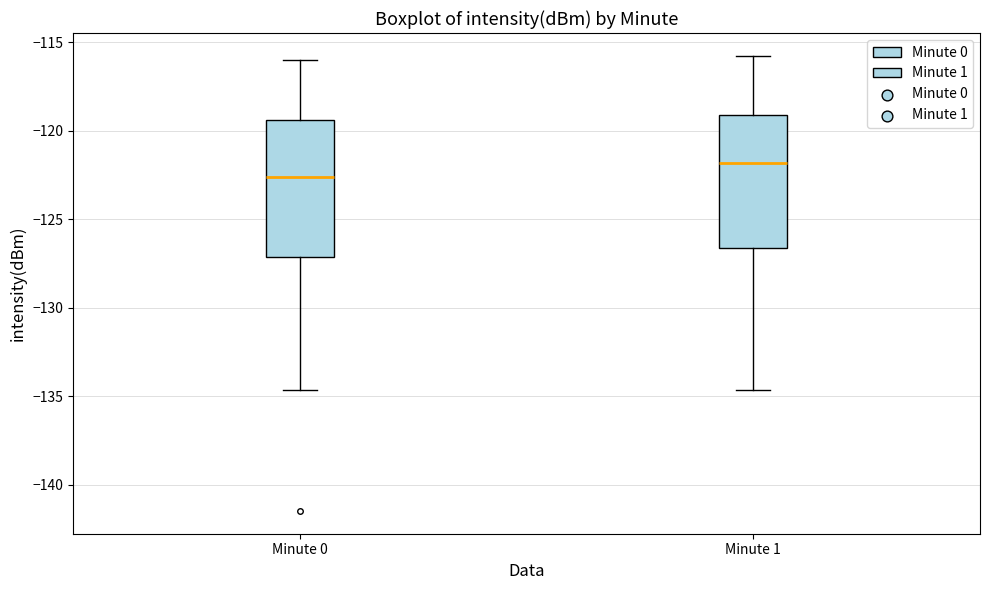

Reading left to right, read every box against the y-axis: the position of its median line, the range the box covers, and the ends of its whiskers. The values are not printed on the chart, so give them approximately, as read against the axis.

Minute 0: median -122.5, box -127.0 to -119.5, whiskers -134.5 to -116.0
Minute 1: median -122.0, box -126.5 to -119.0, whiskers -134.5 to -116.0